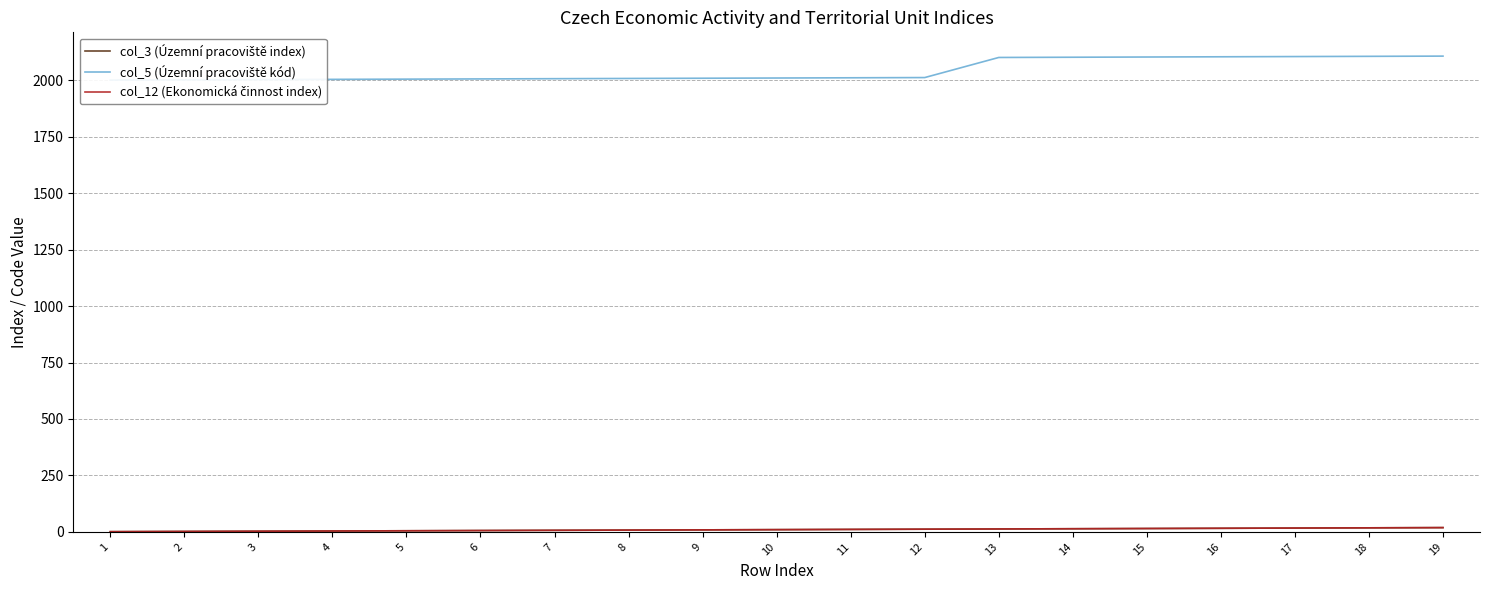

True or false: col_5 (Územní pracoviště kód) and col_3 (Územní pracoviště index) intersect in this chart.

False